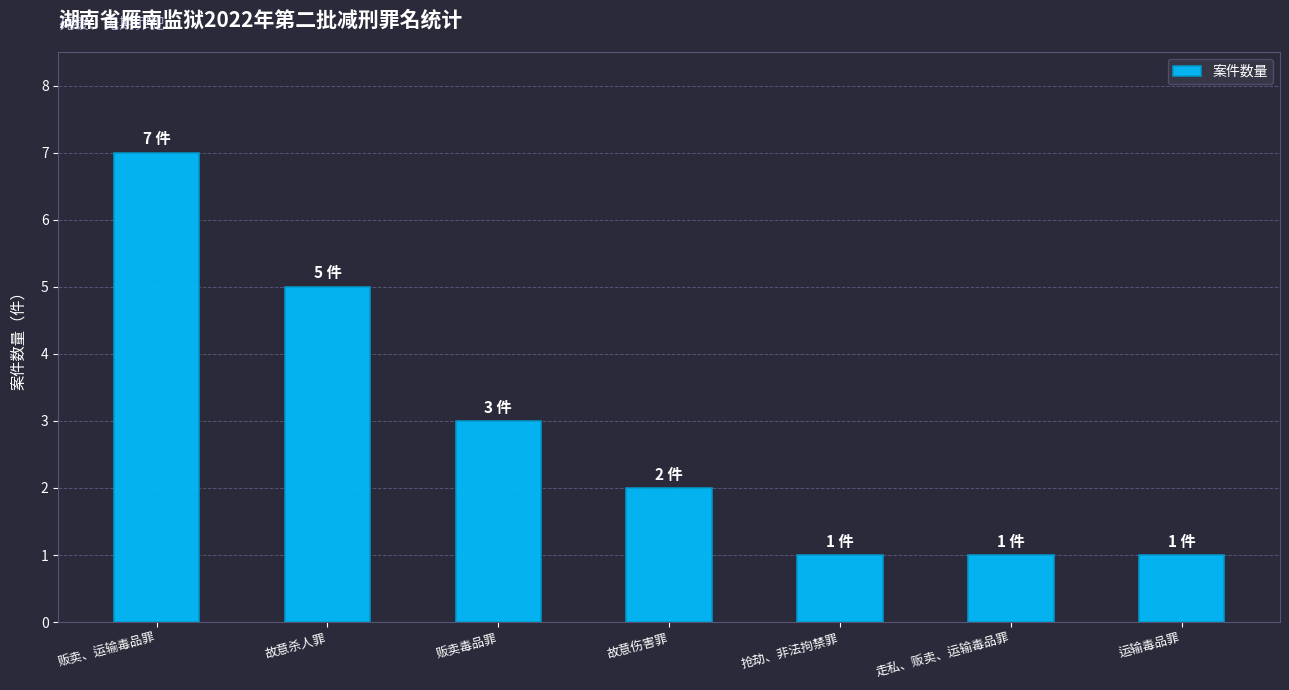

What is the smallest value displayed?

1